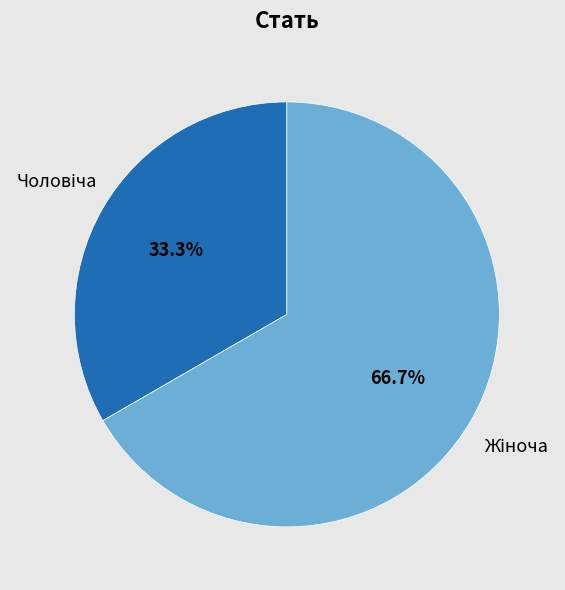

Is there a majority slice in this chart?

Yes